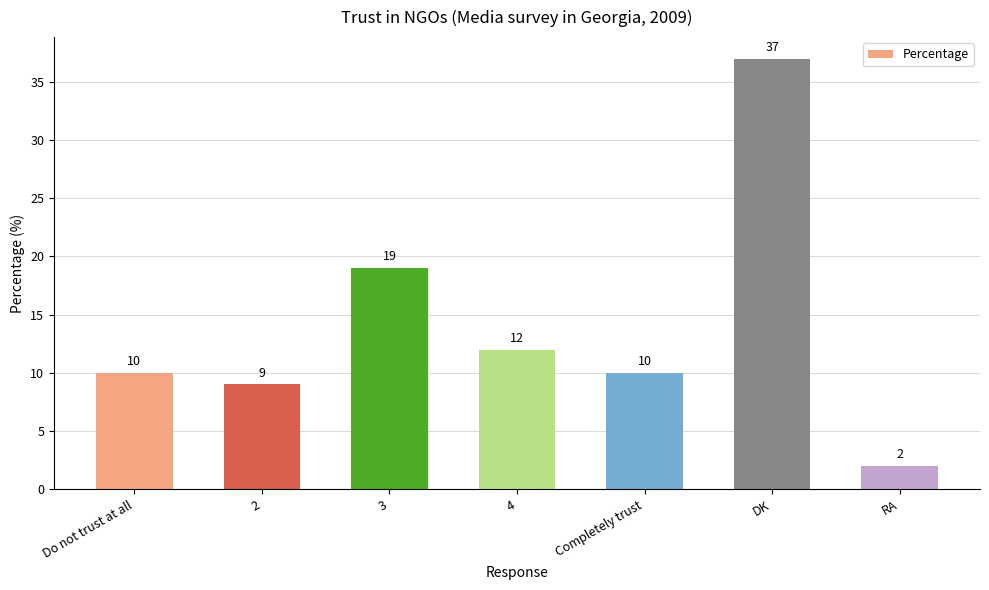

Which has a higher value, 2 or 3?

3